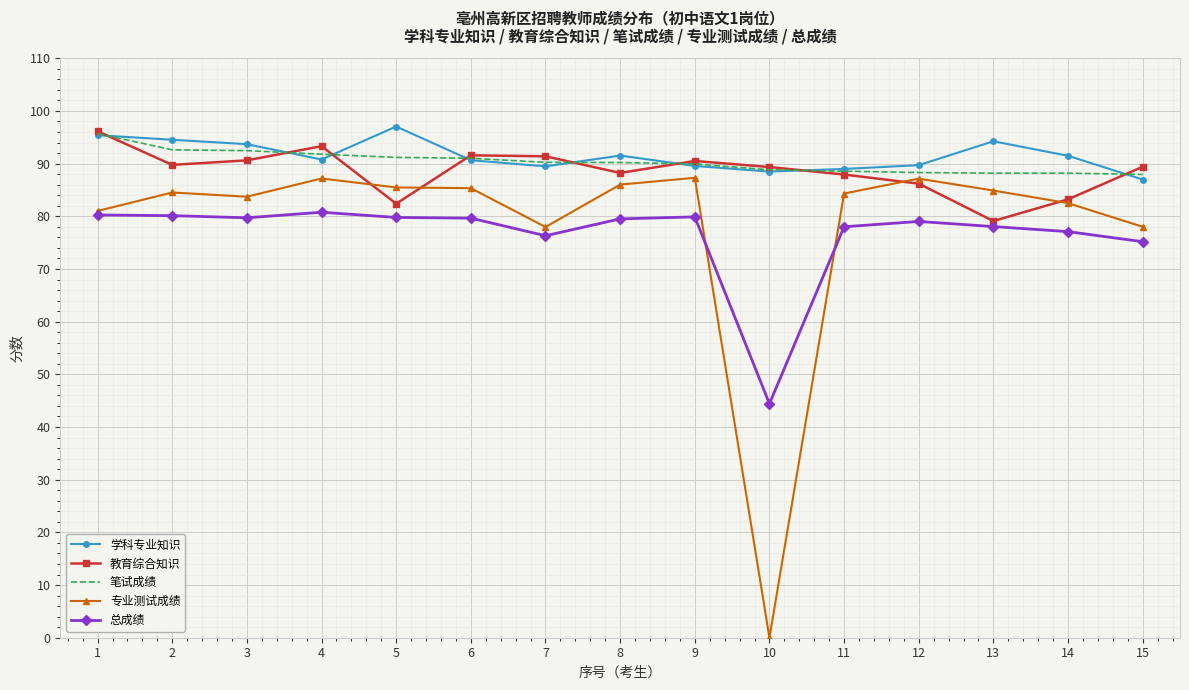

Which series has the largest total across all categories?

学科专业知识